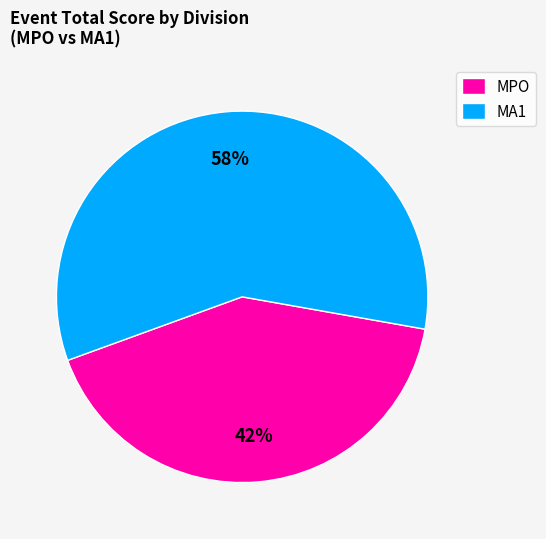

To the nearest percent, what portion does MPO represent?

42%